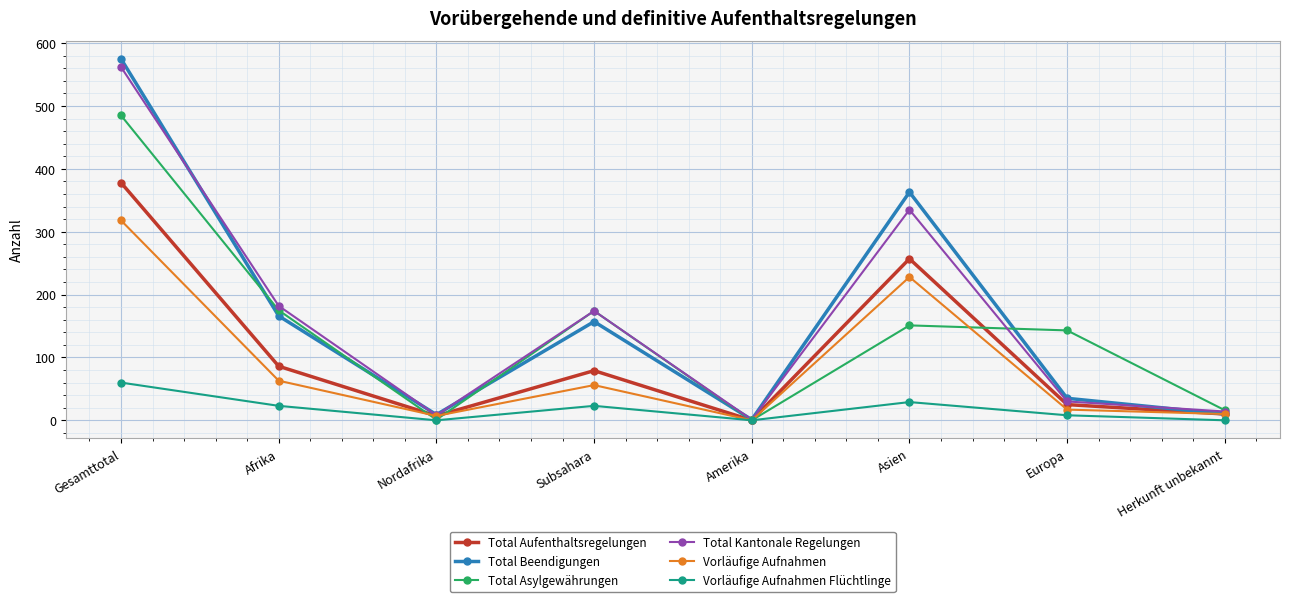

What is the label of the 6th point from the left?

Asien